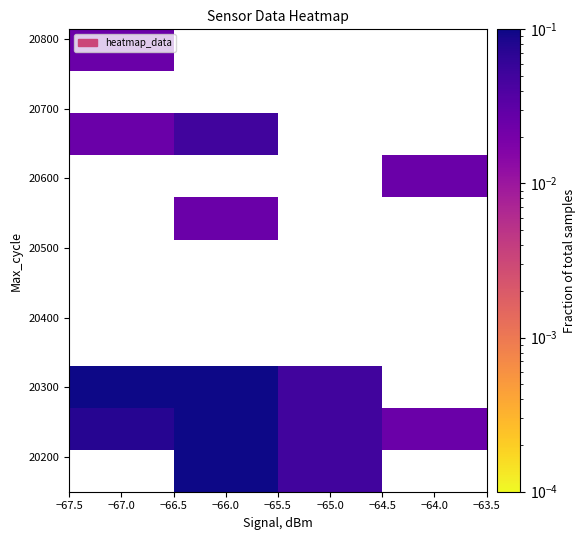

Between −64.0 and −67.0, which is larger?

−64.0